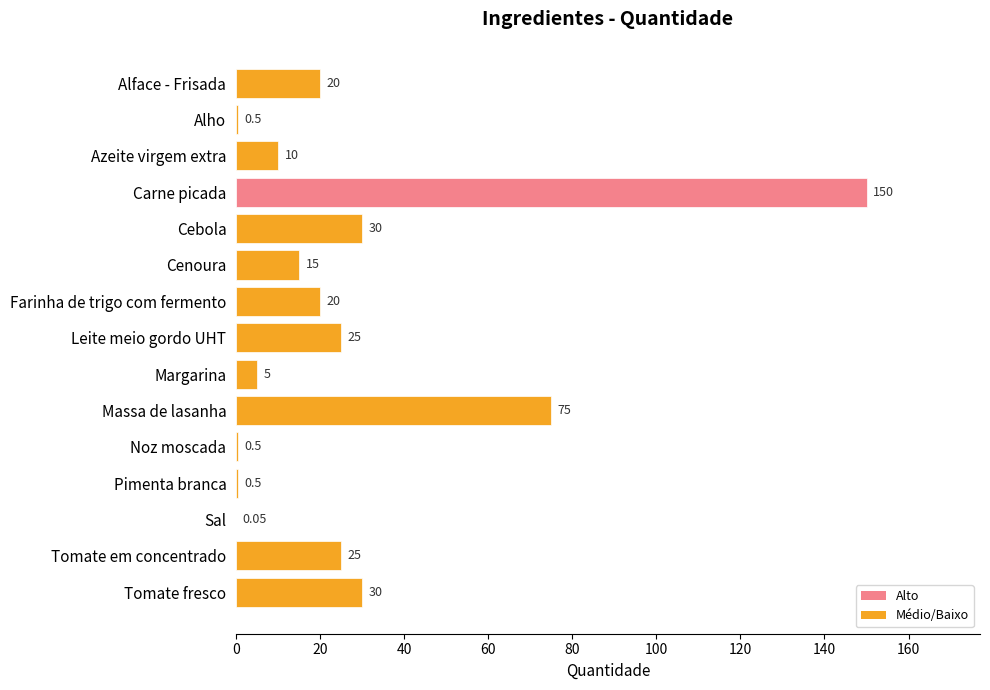

What is the sum of the values at Tomate em concentrado and Massa de lasanha?

100.0